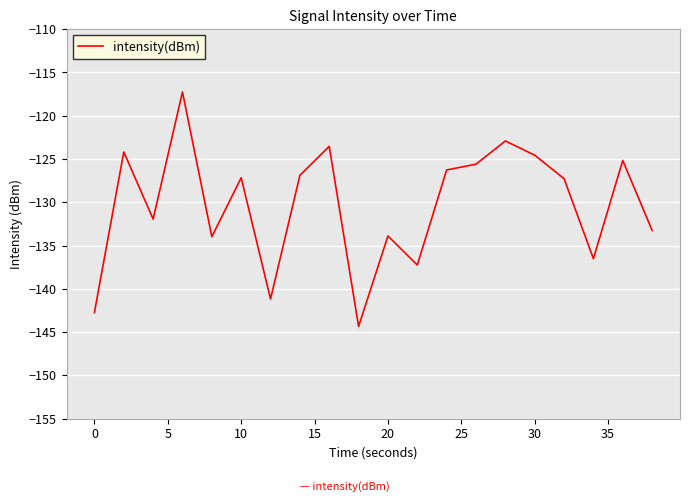

What is the difference between the maximum and minimum values?

27.1